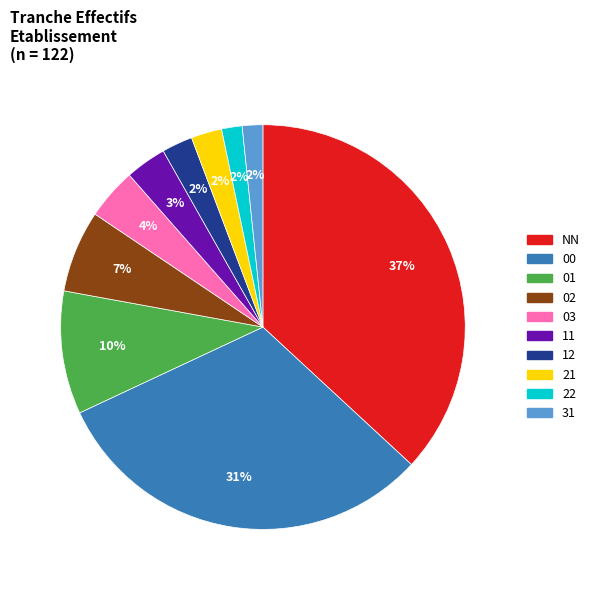

To the nearest percent, what is the difference between the 00 and 12 slice percentages?

29%